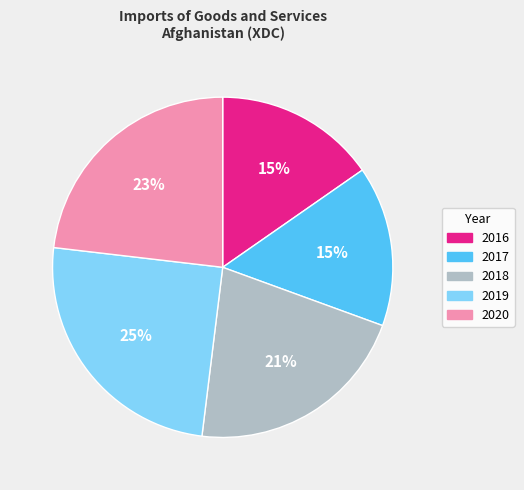

Is it true that 2020 is 12% of the pie?

False